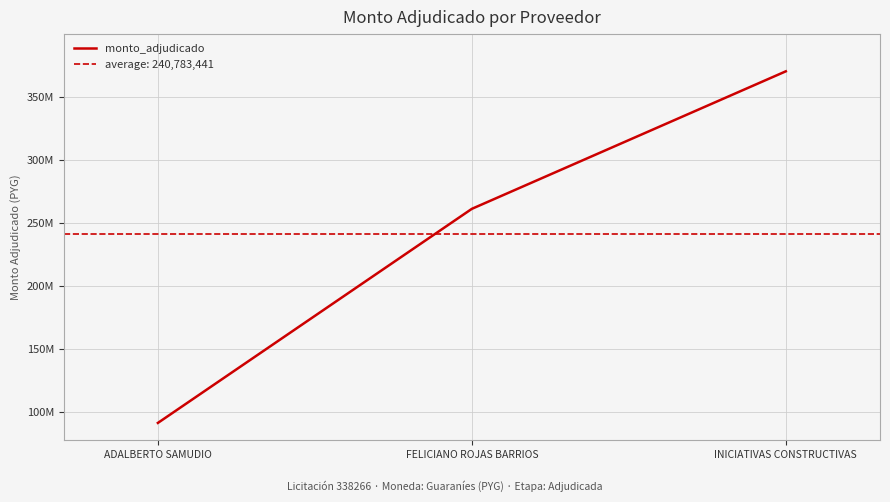

What is the sum of the values at ADALBERTO SAMUDIO and INICIATIVAS CONSTRUCTIVAS?

461318687